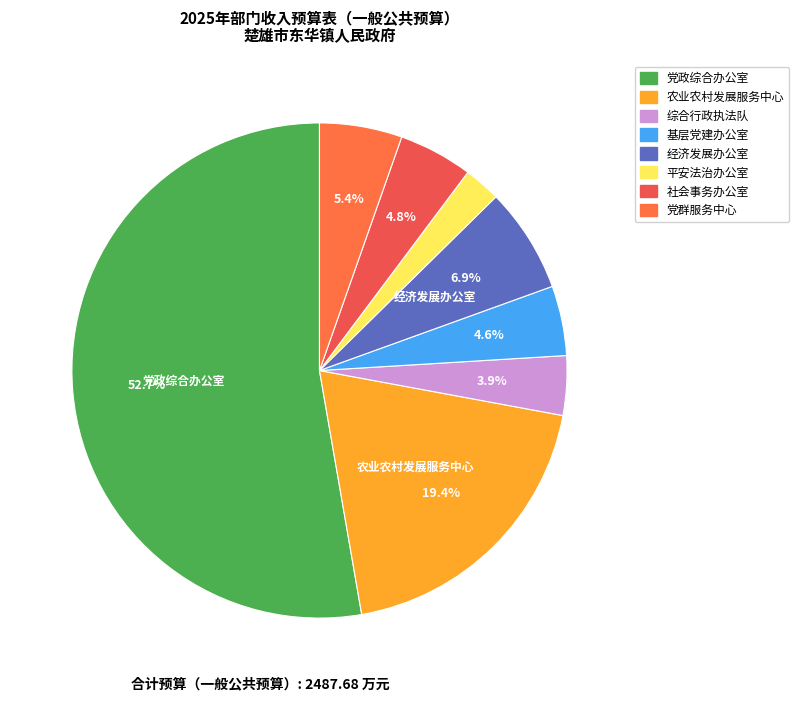

How many slices are in this pie chart?

8